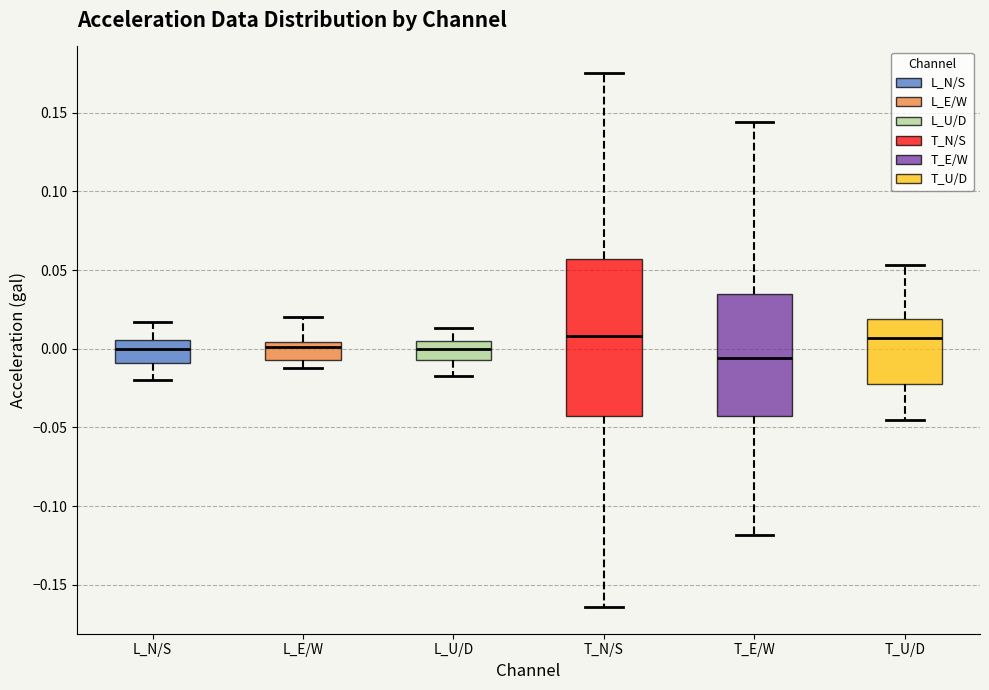

Reading left to right, read every box against the y-axis: the position of its median line, the range the box covers, and the ends of its whiskers. The values are not printed on the chart, so give them approximately, as read against the axis.

L_N/S: median 0.000, box -0.010 to 0.005, whiskers -0.020 to 0.015
L_E/W: median 0.000, box -0.005 to 0.005, whiskers -0.010 to 0.020
L_U/D: median 0.000, box -0.005 to 0.005, whiskers -0.015 to 0.015
T_N/S: median 0.010, box -0.040 to 0.055, whiskers -0.165 to 0.175
T_E/W: median -0.005, box -0.045 to 0.035, whiskers -0.120 to 0.145
T_U/D: median 0.005, box -0.020 to 0.020, whiskers -0.045 to 0.055